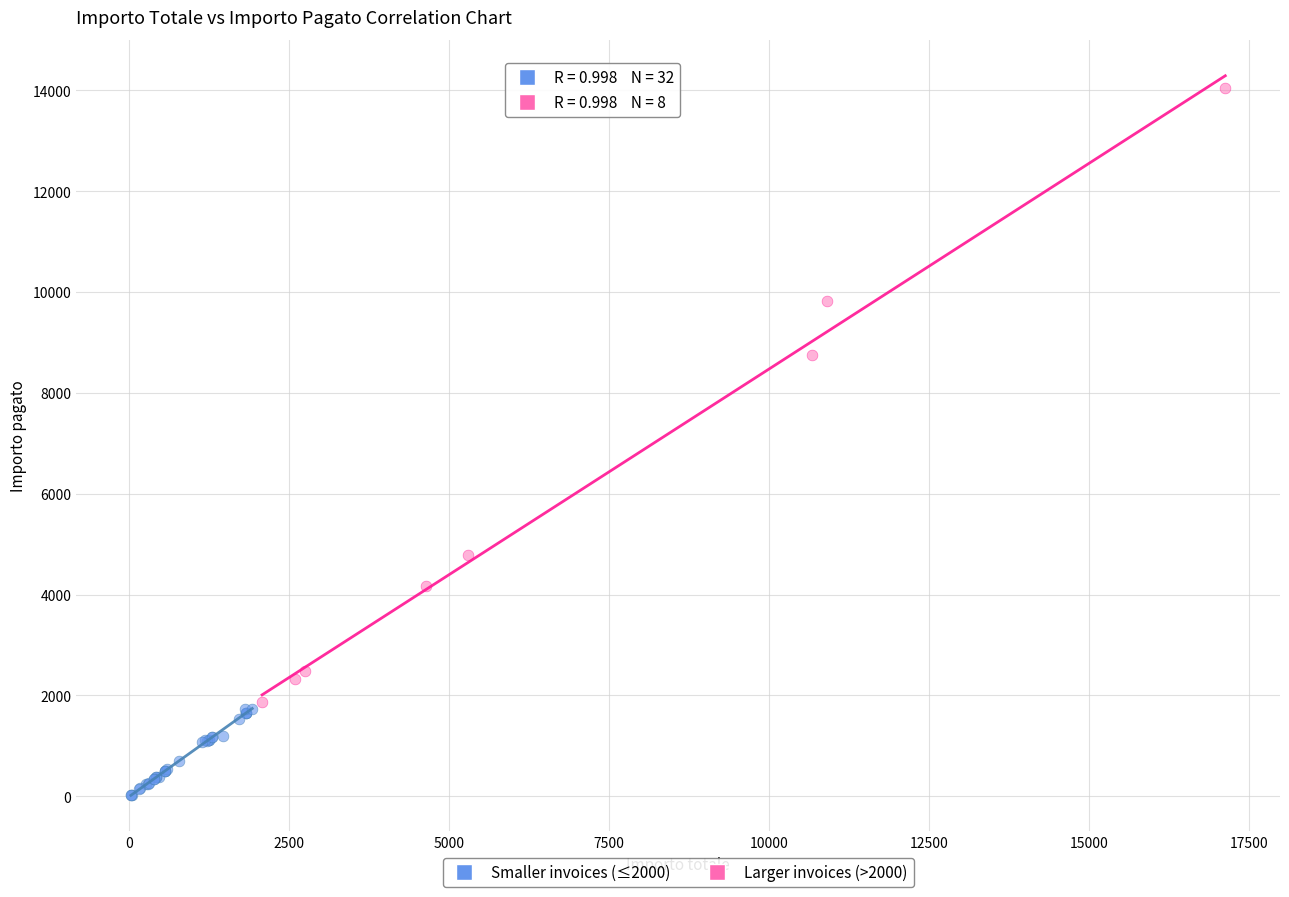

Which series reaches the minimum Y coordinate?

Smaller invoices (≤2000)